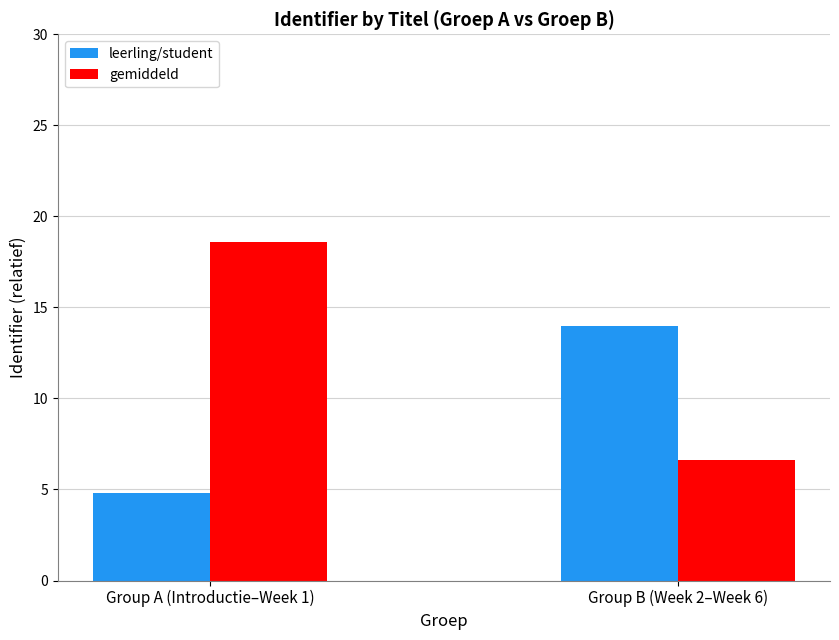

What is the difference between the leerling/student values at Group A (Introductie–Week 1) and Group B (Week 2–Week 6)?

9.2